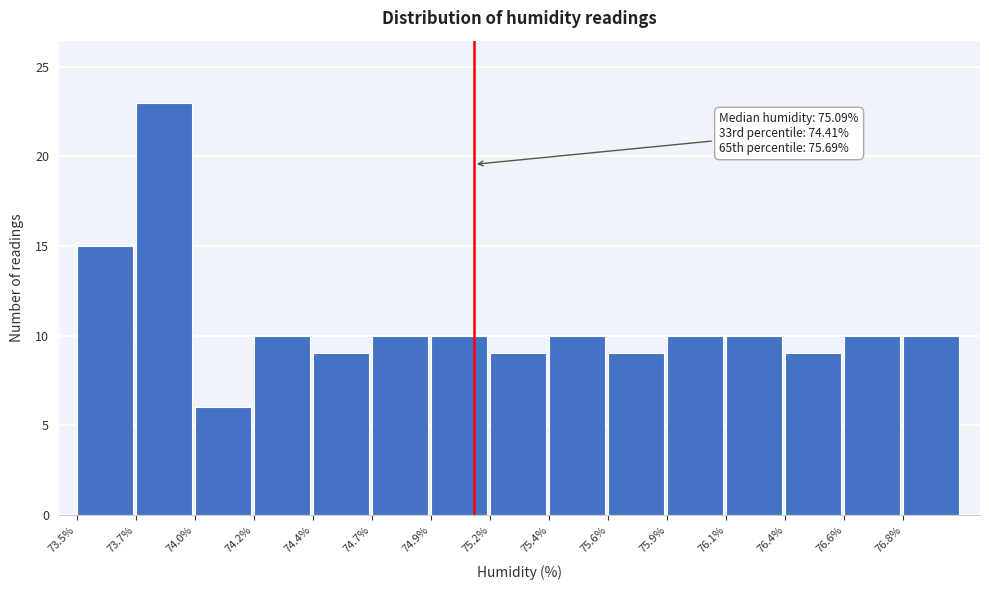

Reading right to left, what are all the values shown in this chart?

10	10	9	10	10	9	10	9	10	10	9	10	6	23	15